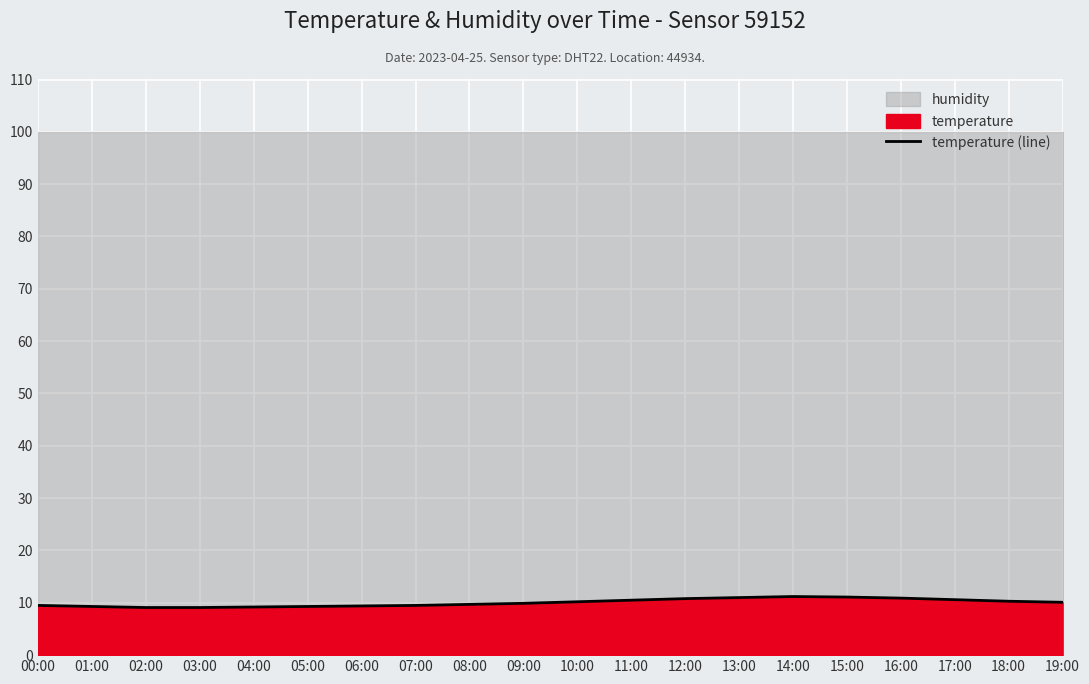

Approximately how many times larger is the value at 00:00 compared to 09:00?

1.0